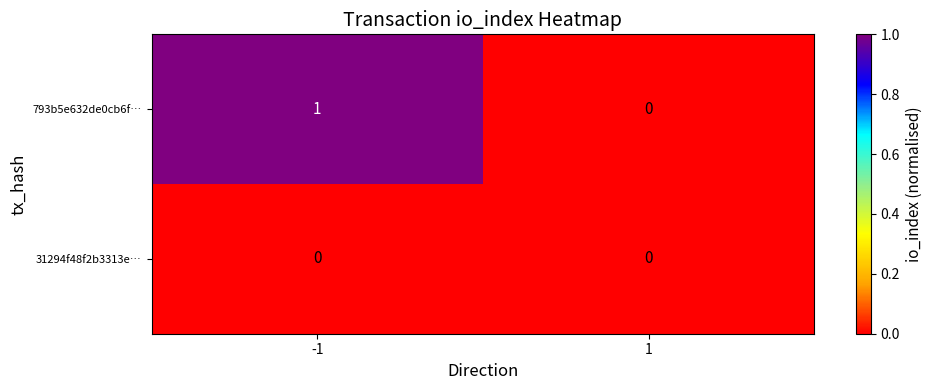

Reading left to right, transcribe all the data shown in this chart.

793b5e632de0cb6f…: -1=1	1=0
31294f48f2b3313e…: -1=0	1=0